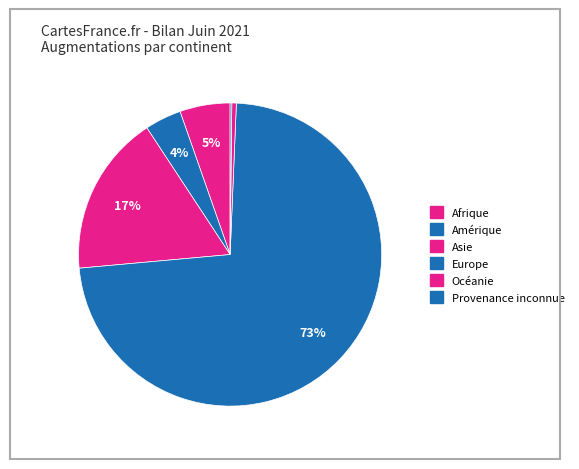

Which has a higher value, Amérique or Provenance inconnue?

Amérique